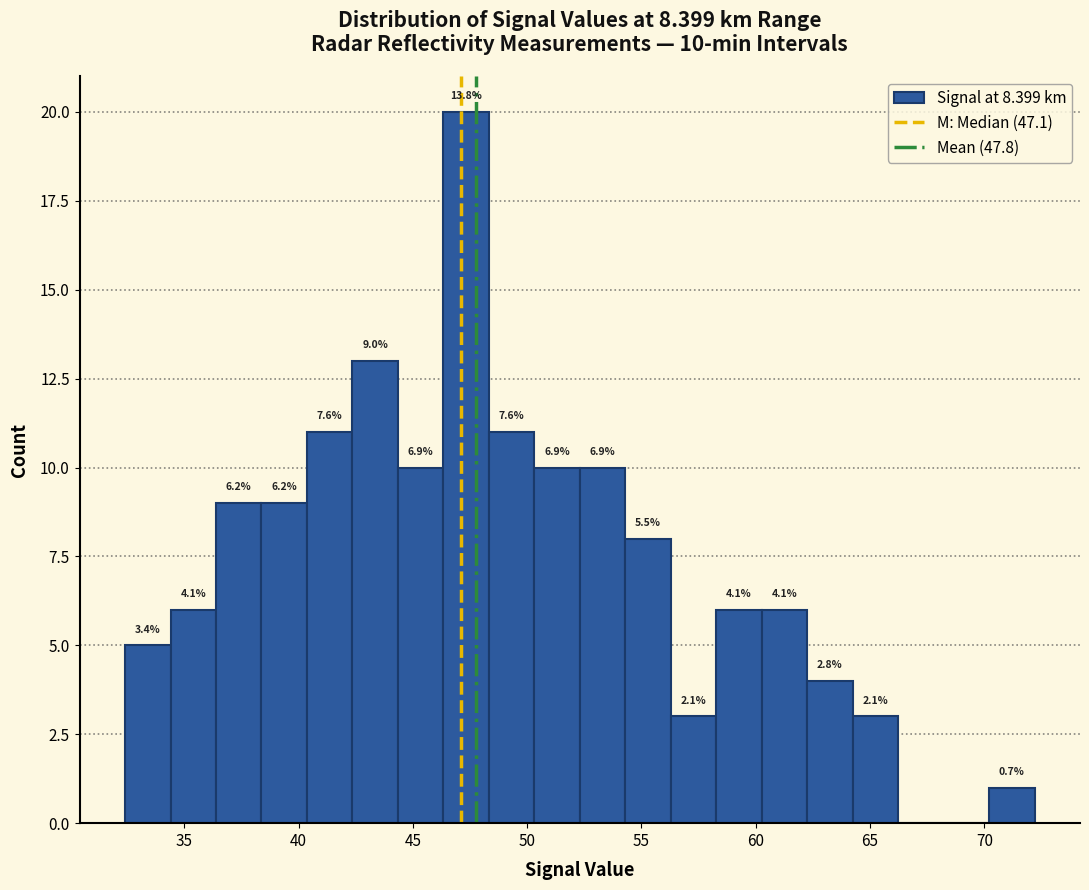

Read against the x-axis, roughly where is the centre of the tallest bar?

47.5